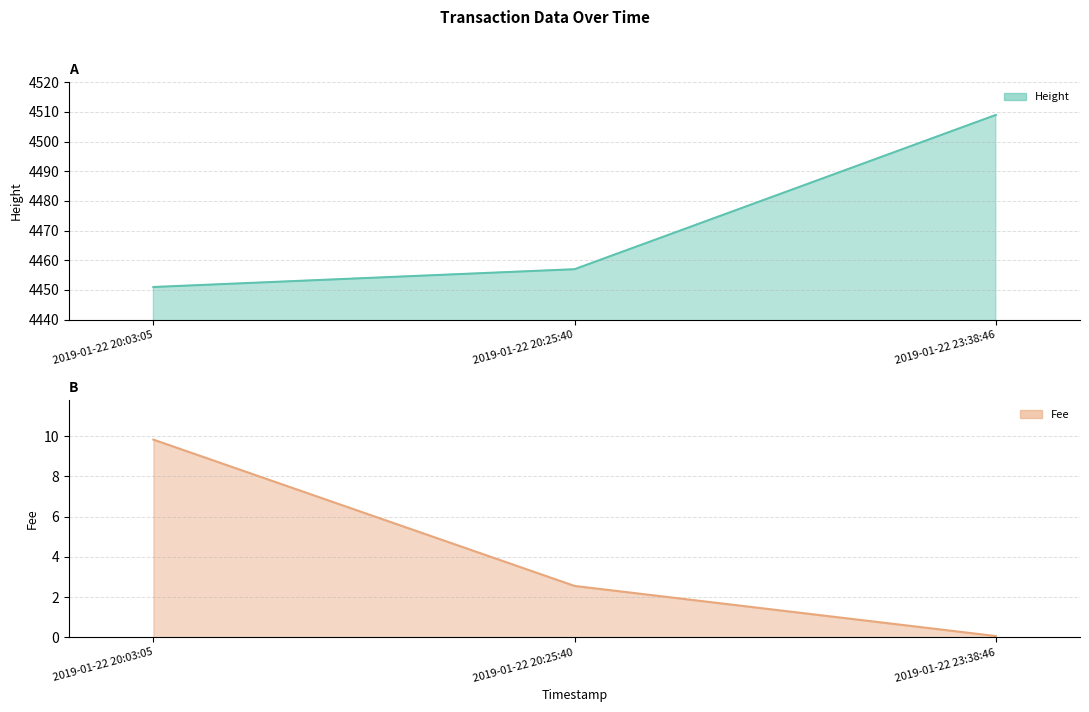

Is the value of Height at 2019-01-22 23:38:46 greater than the value of Fee at 2019-01-22 20:03:05?

Yes